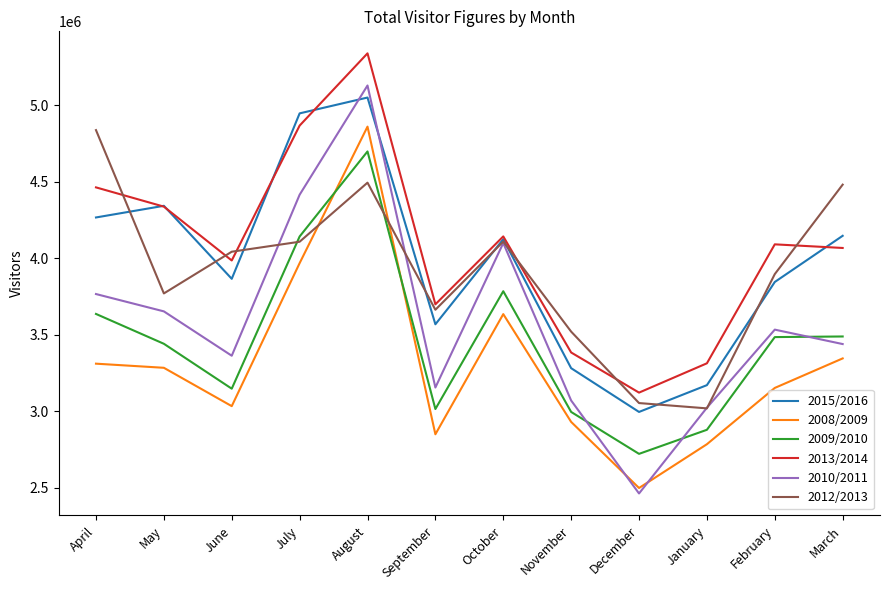

At which label does 2010/2011 first exceed 3534827?

April